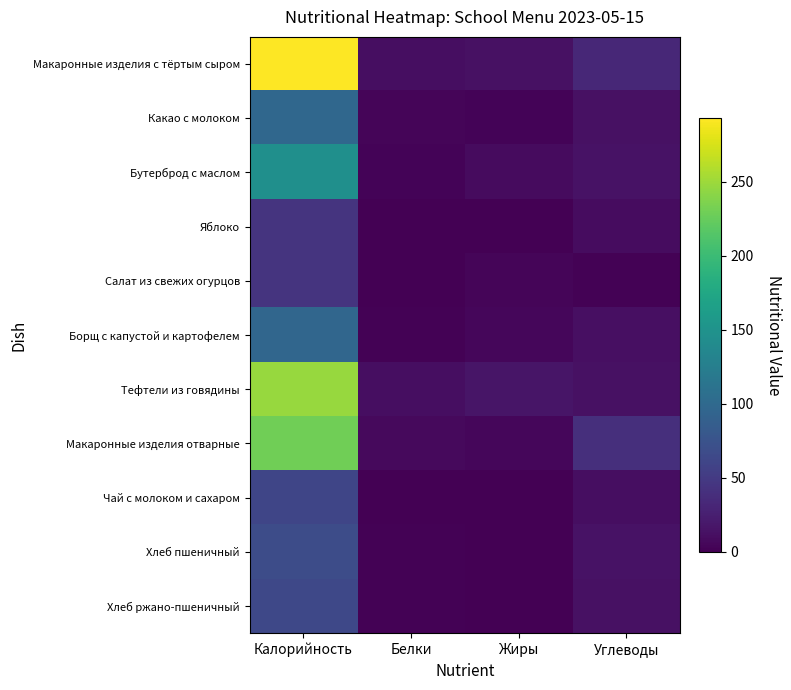

At which category does the chart reach its minimum across all series?

Жиры